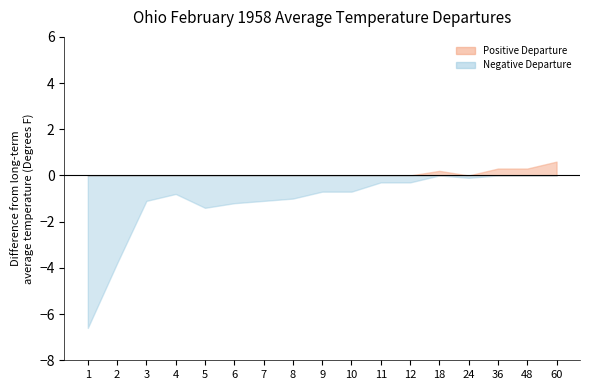

How many times do Value and 1901-2000 Mean cross each other?

3